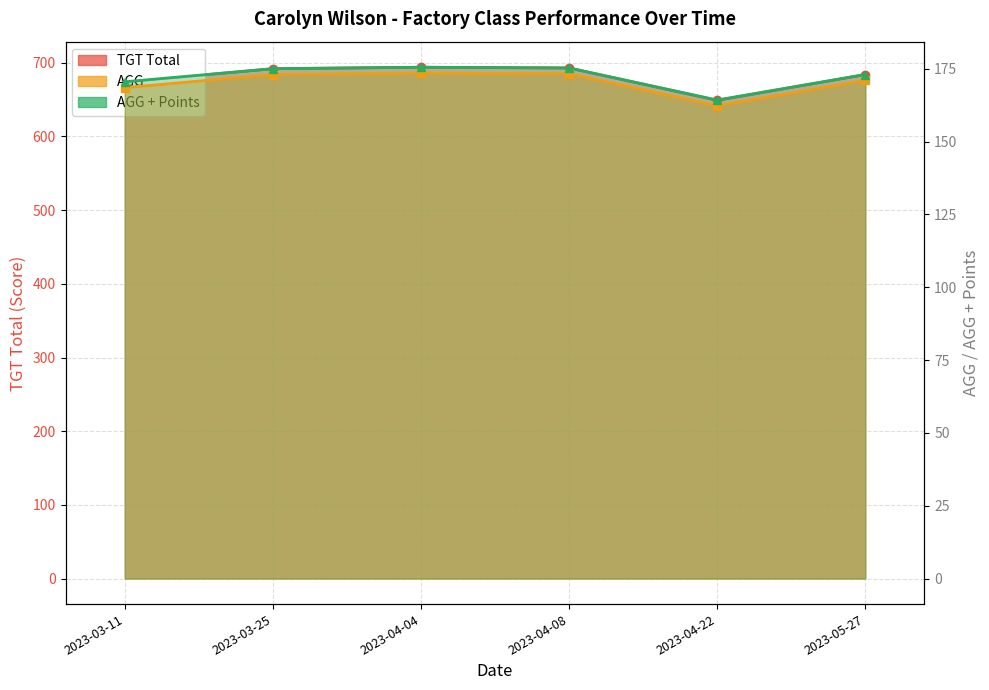

Where is AGG + Points nearest to the value 169?

2023-03-11